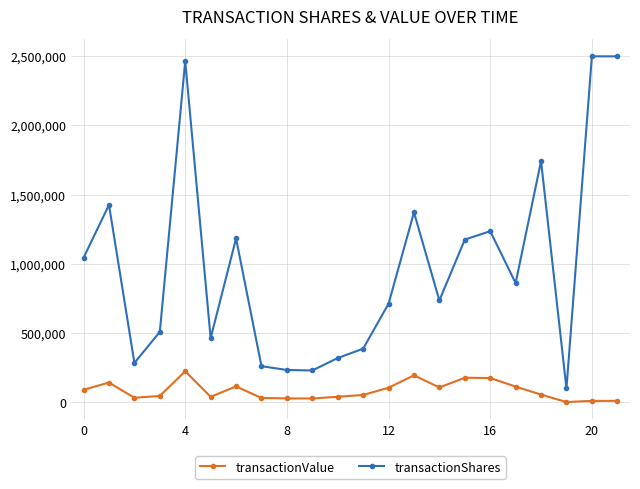

What is the maximum value shown in the chart?

2499169